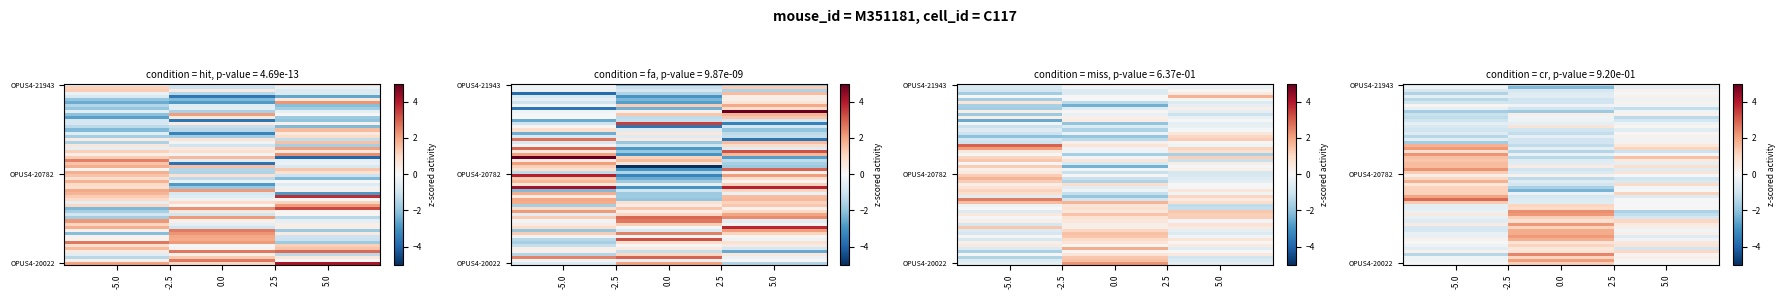

The value of OPUS4-20782 at 0.0 is -1.5. True or false?

False